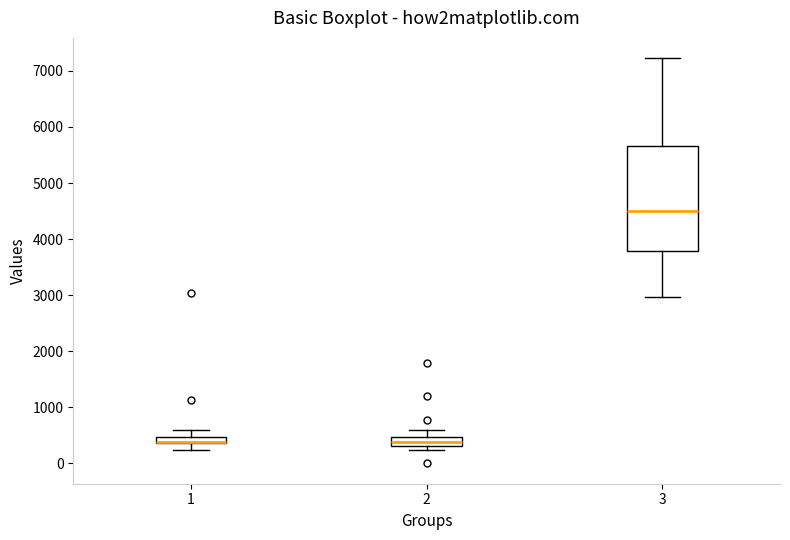

Which box is the tallest, from its lower edge to its upper edge?

3